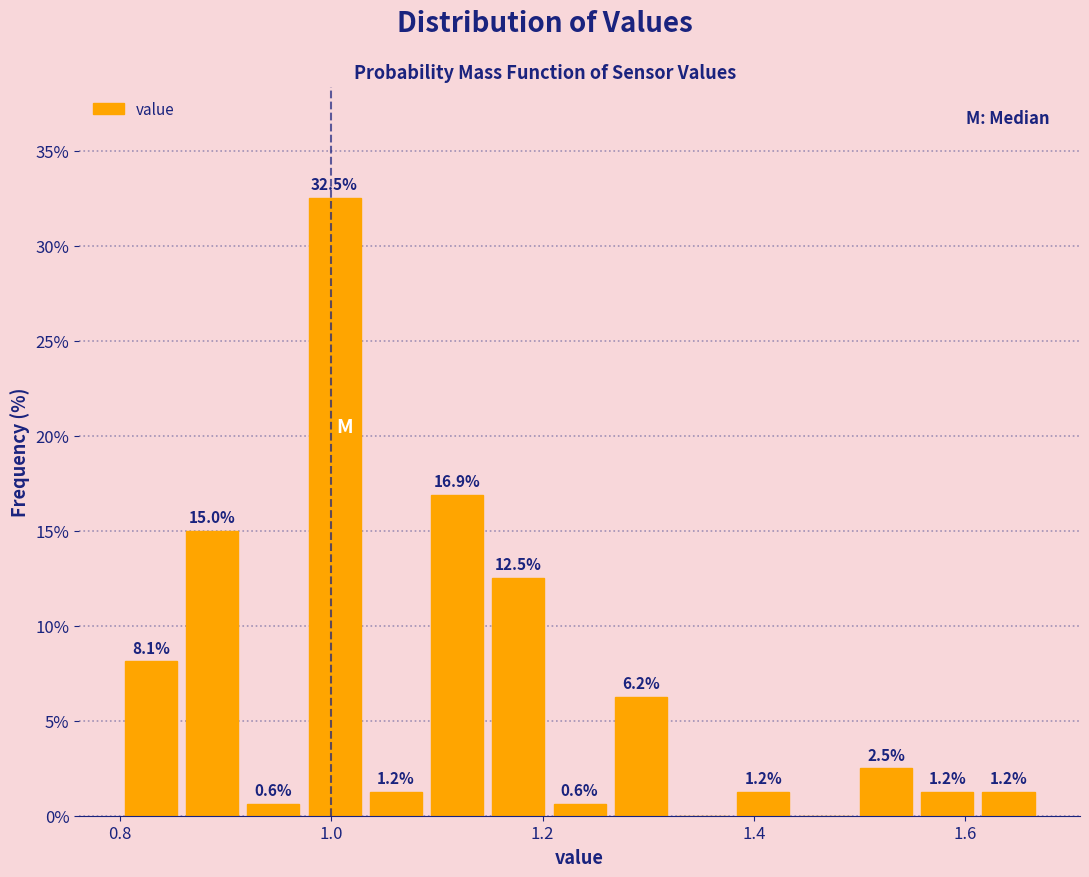

Around what value on the x-axis is the tallest bar? Give the approximate position of its centre, as read against the axis.

1.00